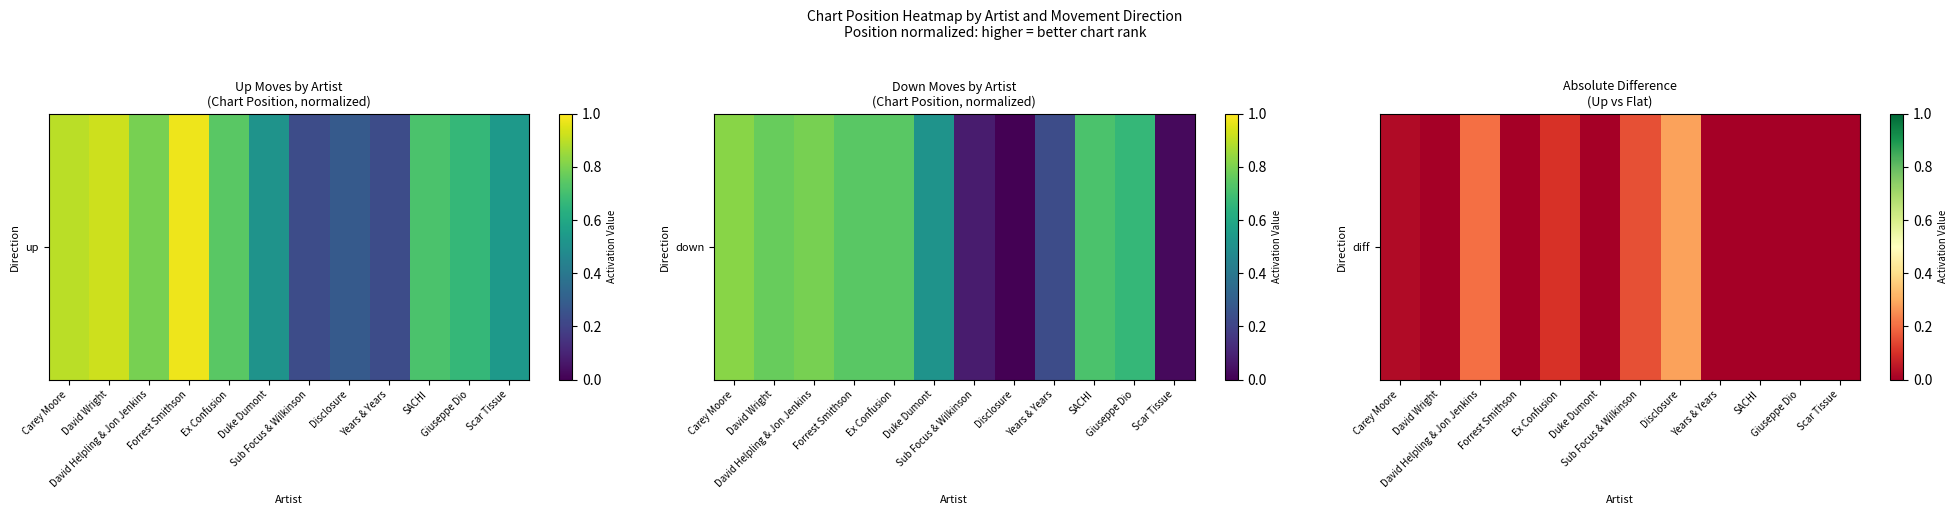

Which has a higher value, David Helpling & Jon Jenkins or Duke Dumont?

David Helpling & Jon Jenkins